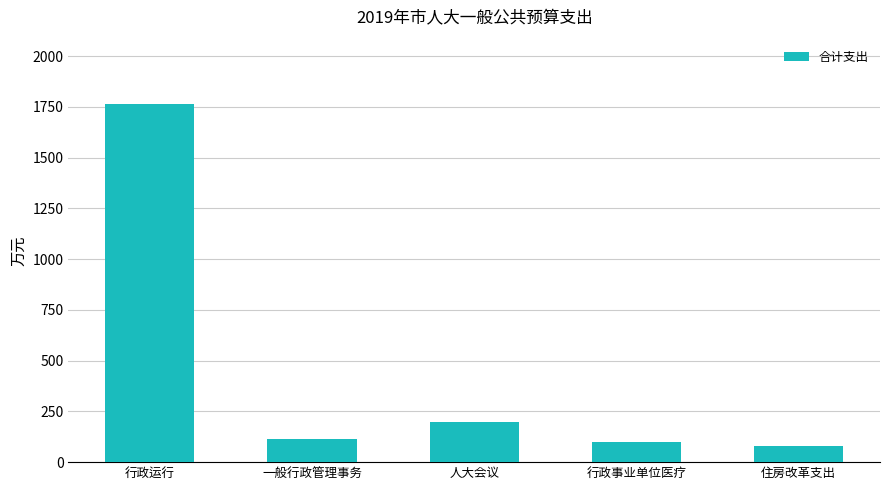

What is the label of the 2nd bar from the right?

行政事业单位医疗